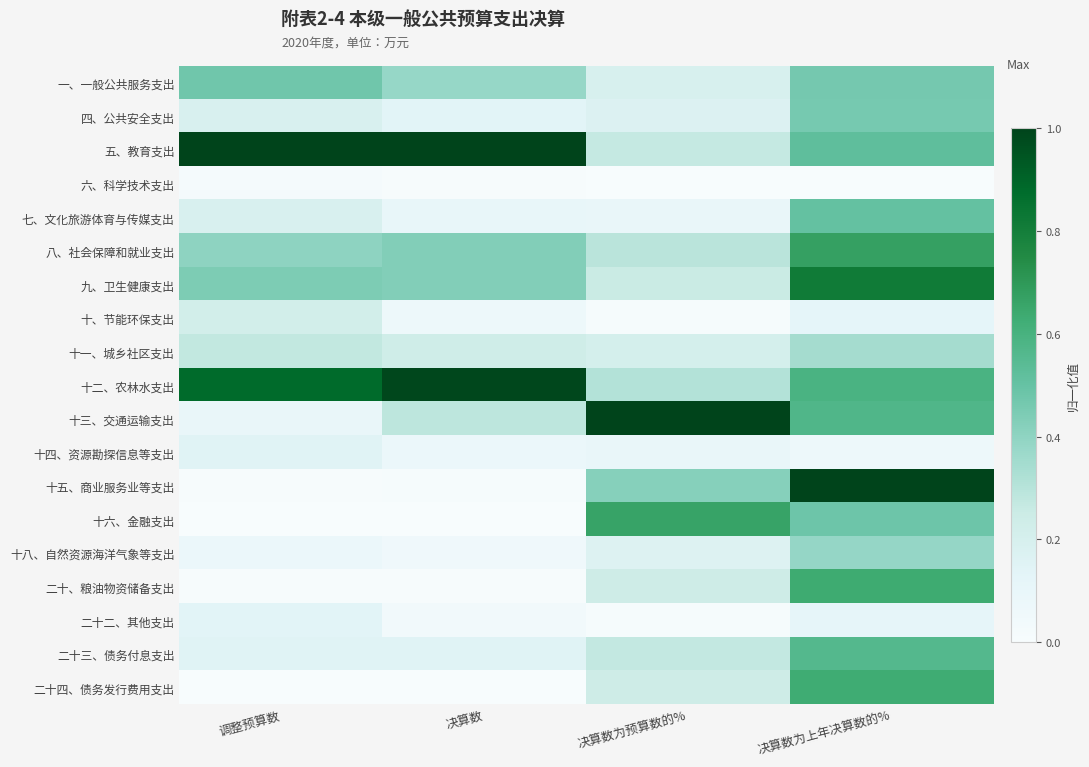

Reading left to right, transcribe all the data shown in this chart.

一、一般公共服务支出: 调整预算数=0.5	决算数=0.4	决算数为预算数的%=0.2	决算数为上年决算数的%=0.5
四、公共安全支出: 调整预算数=0.2	决算数=0.1	决算数为预算数的%=0.2	决算数为上年决算数的%=0.5
五、教育支出: 调整预算数=1.0	决算数=1.0	决算数为预算数的%=0.3	决算数为上年决算数的%=0.5
六、科学技术支出: 调整预算数=0.0	决算数=0.0	决算数为预算数的%=0.0	决算数为上年决算数的%=0.0
七、文化旅游体育与传媒支出: 调整预算数=0.2	决算数=0.1	决算数为预算数的%=0.1	决算数为上年决算数的%=0.5
八、社会保障和就业支出: 调整预算数=0.4	决算数=0.4	决算数为预算数的%=0.3	决算数为上年决算数的%=0.7
九、卫生健康支出: 调整预算数=0.4	决算数=0.4	决算数为预算数的%=0.3	决算数为上年决算数的%=0.8
十、节能环保支出: 调整预算数=0.2	决算数=0.1	决算数为预算数的%=0.0	决算数为上年决算数的%=0.1
十一、城乡社区支出: 调整预算数=0.3	决算数=0.2	决算数为预算数的%=0.2	决算数为上年决算数的%=0.3
十二、农林水支出: 调整预算数=0.9	决算数=1.0	决算数为预算数的%=0.3	决算数为上年决算数的%=0.6
十三、交通运输支出: 调整预算数=0.1	决算数=0.3	决算数为预算数的%=1.0	决算数为上年决算数的%=0.6
十四、资源勘探信息等支出: 调整预算数=0.1	决算数=0.1	决算数为预算数的%=0.1	决算数为上年决算数的%=0.1
十五、商业服务业等支出: 调整预算数=0.0	决算数=0.0	决算数为预算数的%=0.4	决算数为上年决算数的%=1.0
十六、金融支出: 调整预算数=0.0	决算数=0.0	决算数为预算数的%=0.7	决算数为上年决算数的%=0.5
十八、自然资源海洋气象等支出: 调整预算数=0.1	决算数=0.1	决算数为预算数的%=0.2	决算数为上年决算数的%=0.4
二十、粮油物资储备支出: 调整预算数=0.0	决算数=0.0	决算数为预算数的%=0.2	决算数为上年决算数的%=0.6
二十二、其他支出: 调整预算数=0.1	决算数=0.0	决算数为预算数的%=0.0	决算数为上年决算数的%=0.1
二十三、债务付息支出: 调整预算数=0.1	决算数=0.1	决算数为预算数的%=0.3	决算数为上年决算数的%=0.6
二十四、债务发行费用支出: 调整预算数=0.0	决算数=0.0	决算数为预算数的%=0.2	决算数为上年决算数的%=0.6